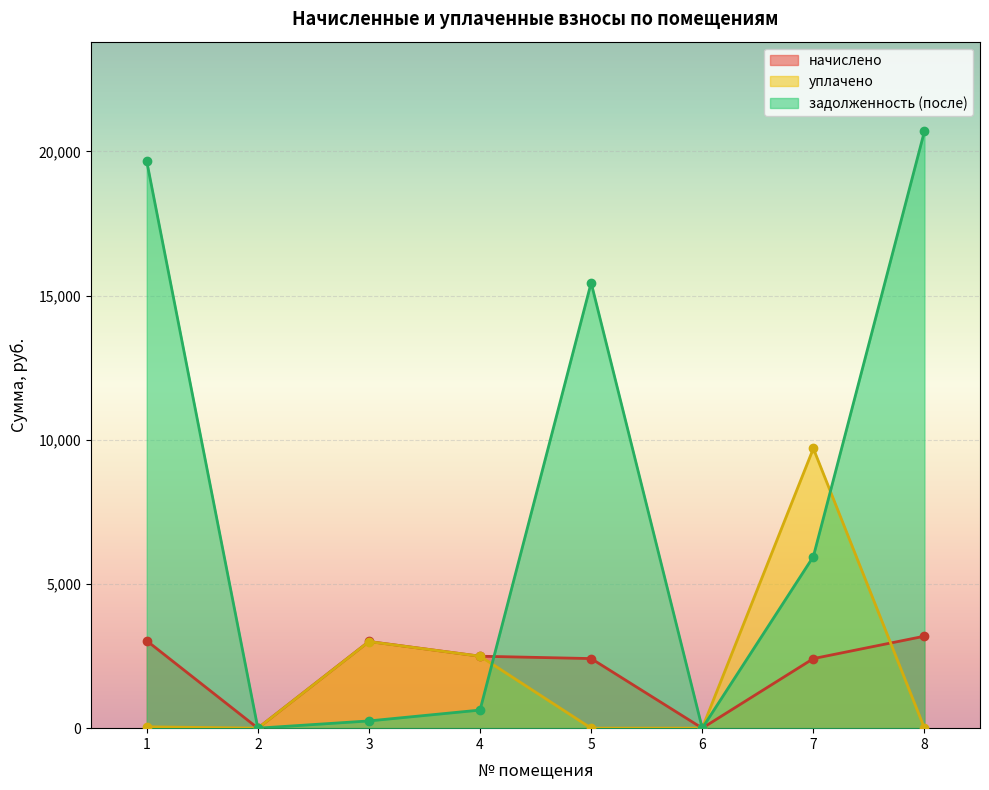

At which category does начислено reach its first local valley?

2